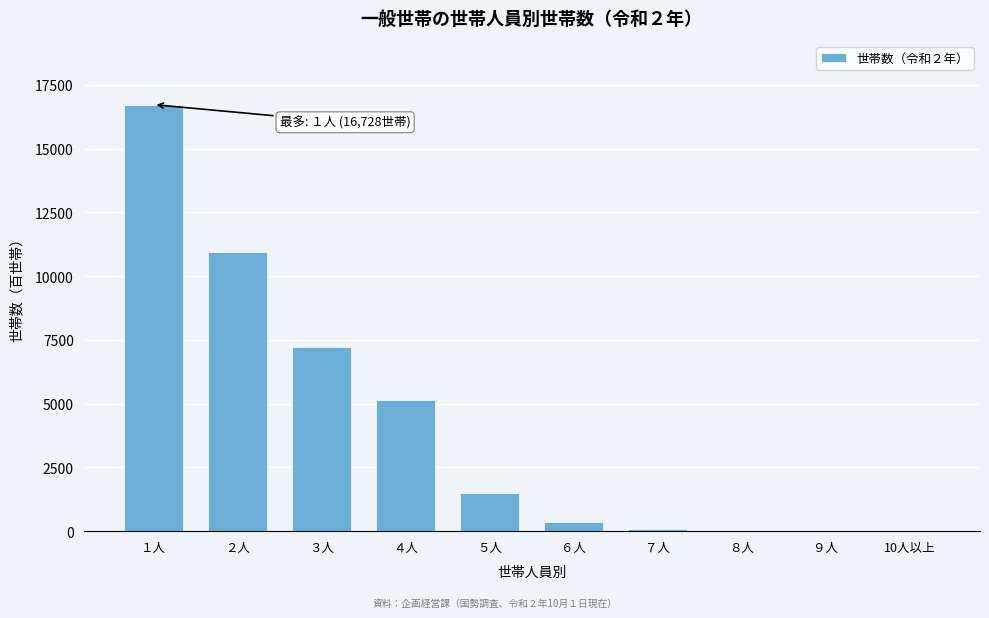

The value at ５人 is 2490. True or false?

False